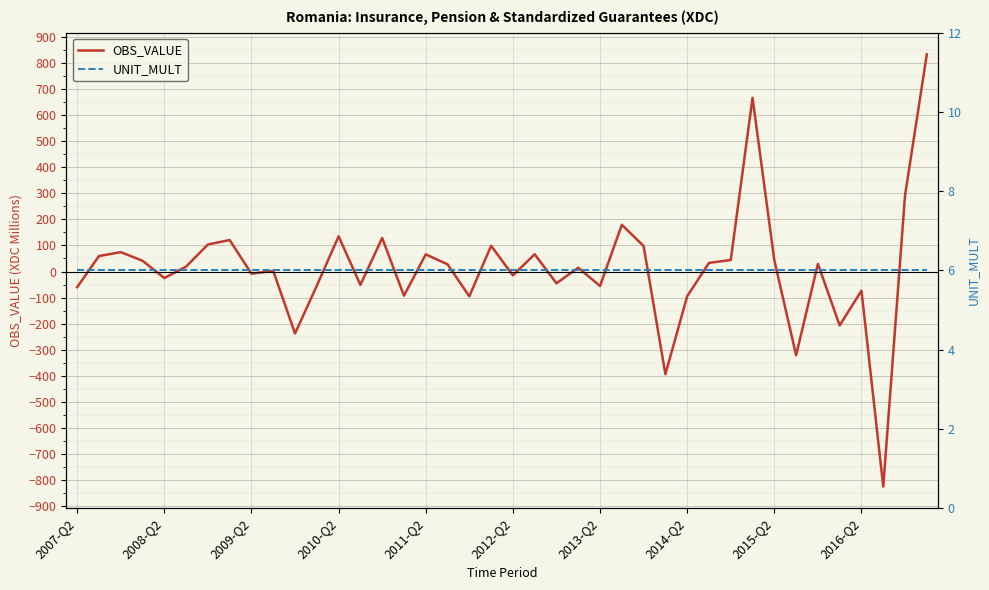

What is the highest value of the OBS_VALUE series?

833.4